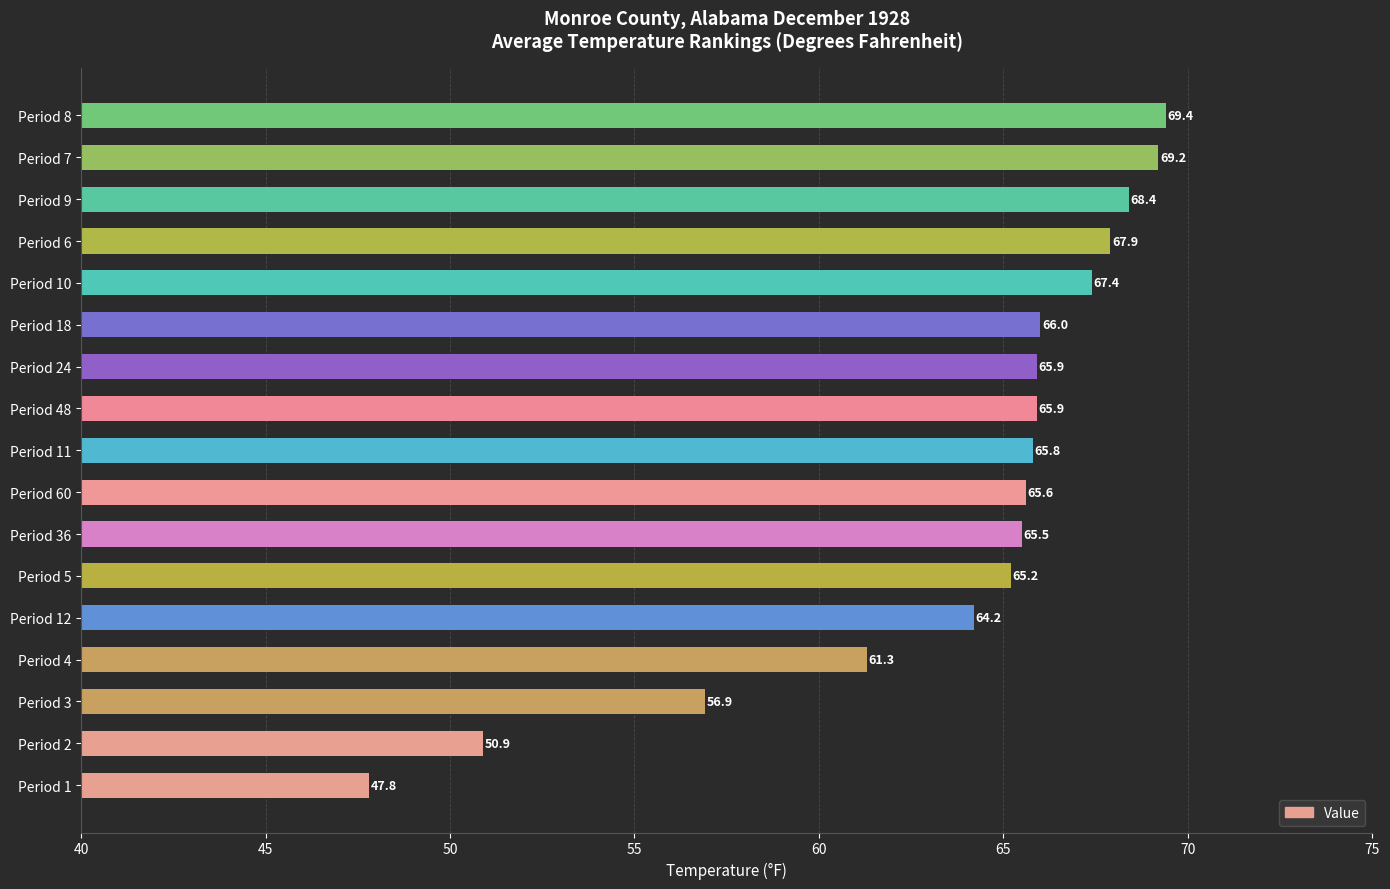

Which category has the highest value across all series?

Period 8